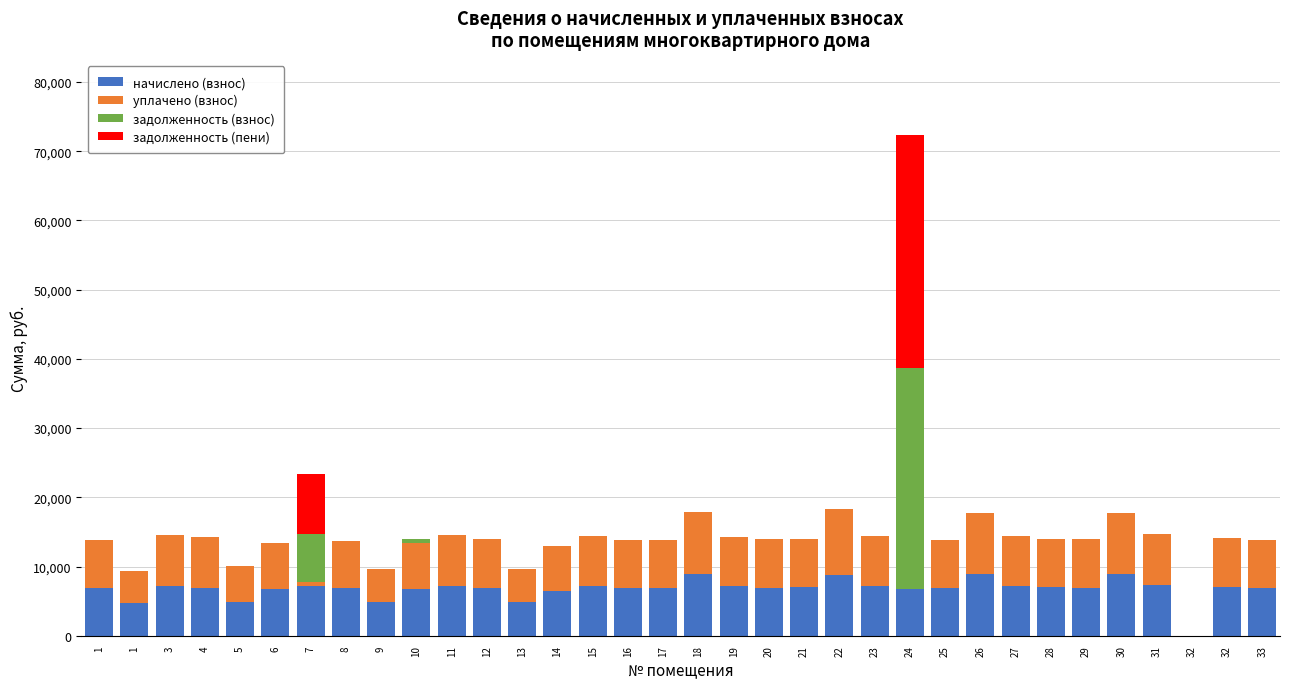

How many data points does each series have?

34